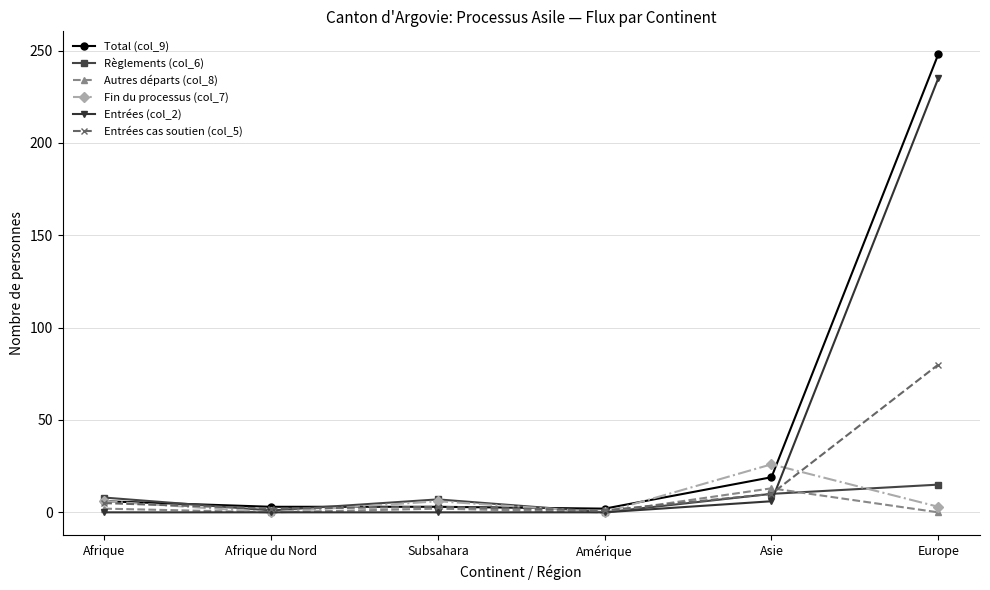

What is the spread (max minus min) of values at Asie?

20